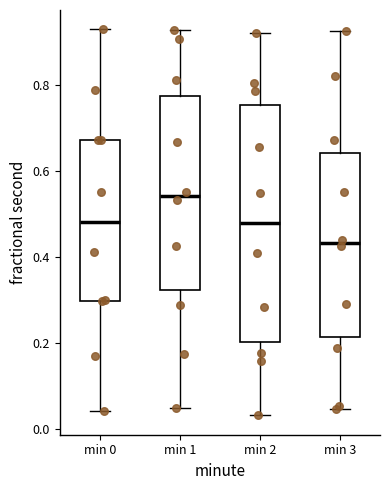

Which box's median line is the highest?

min 1